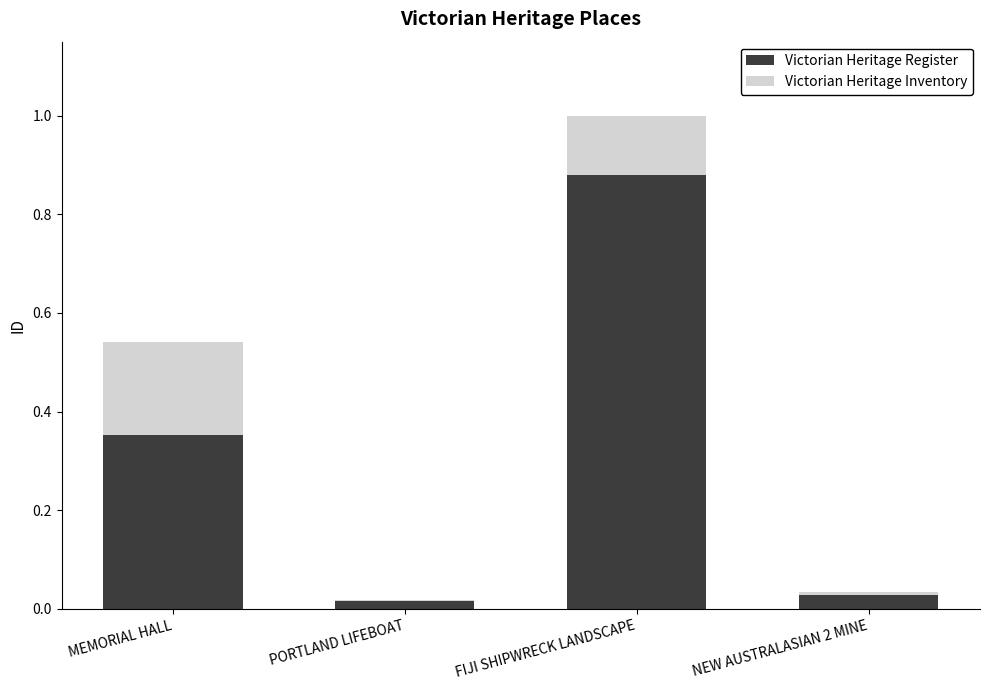

What is the total value across all series at MEMORIAL HALL?

0.5